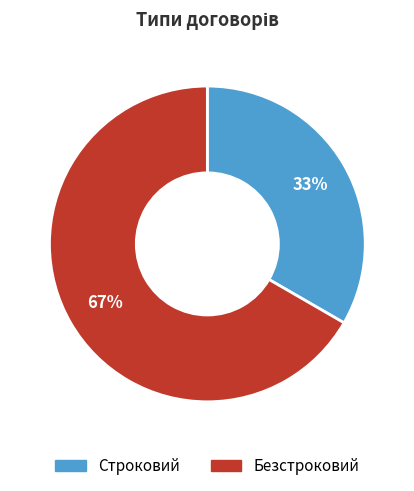

To the nearest percent, what is the combined percentage of Безстроковий and Строковий?

100%